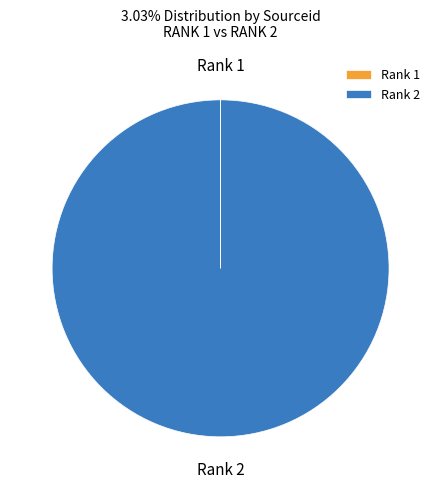

Which slice is the largest?

Rank 2